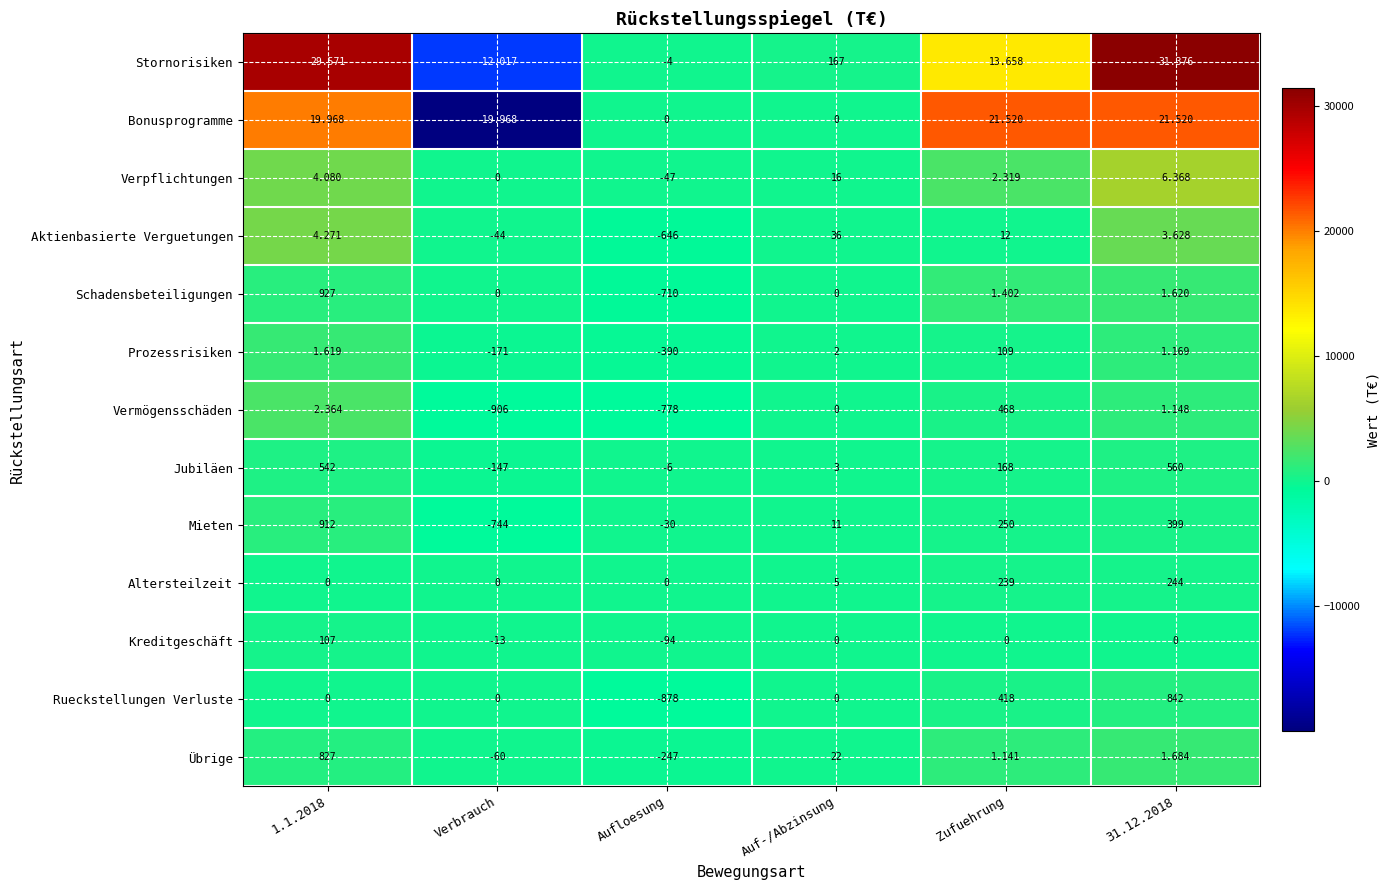

Which category has the lowest value across all series?

Verbrauch